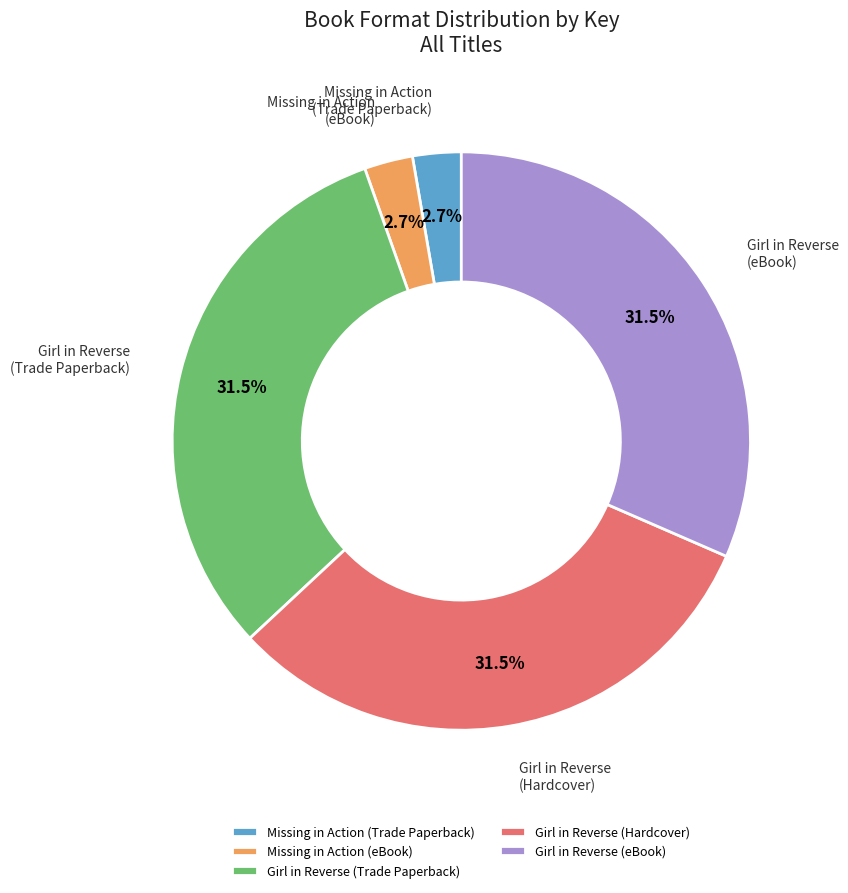

Combined, what portion of the pie is Girl in Reverse (eBook) and Missing in Action (Trade Paperback)?

34.2%